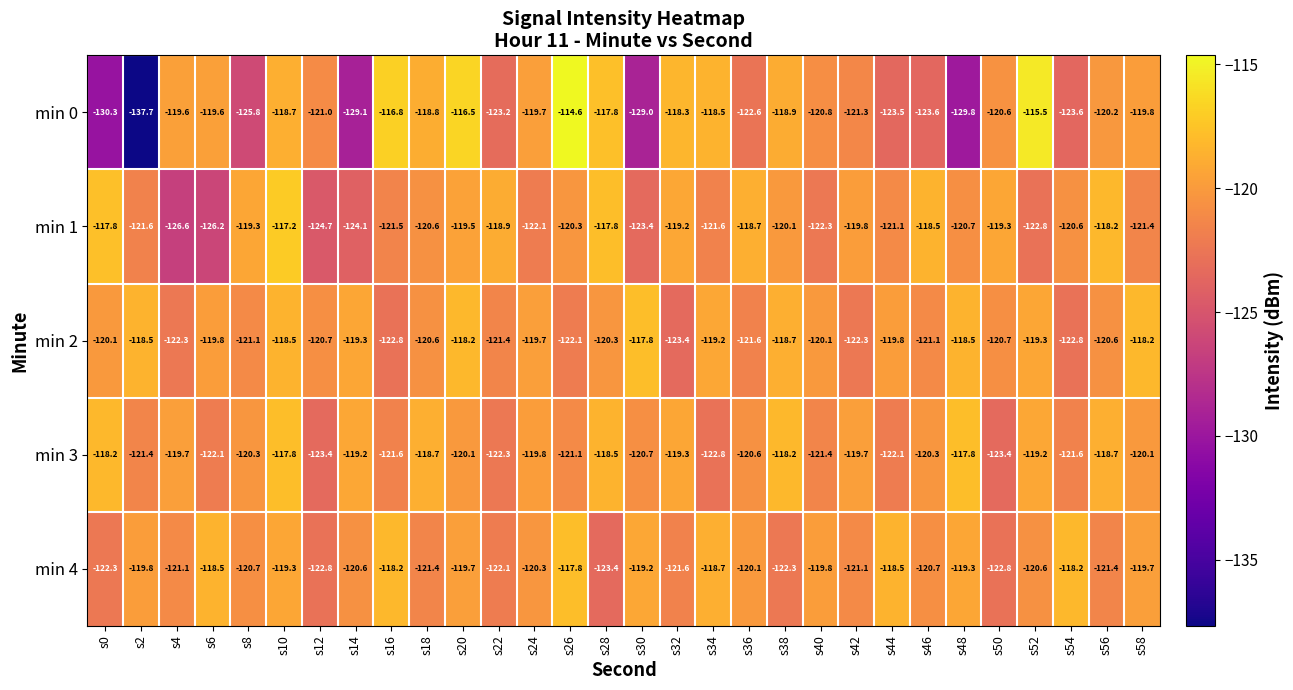

What is the total value across all series at s52?

-597.4